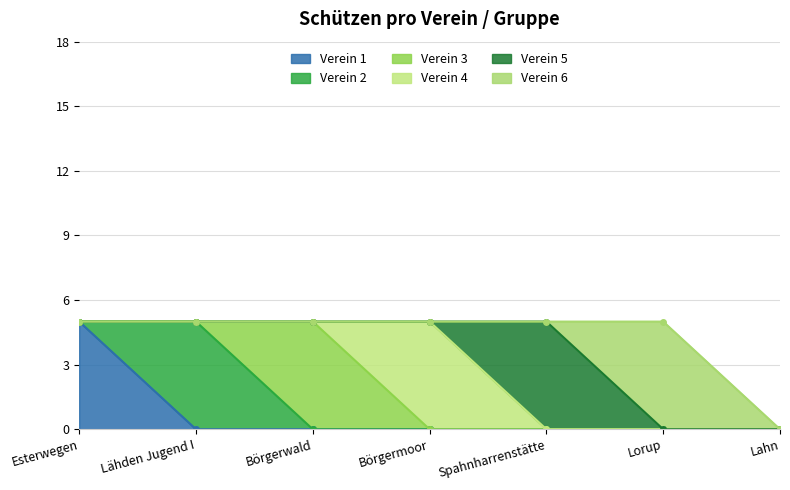

Which series has the largest total across all categories?

Verein 1